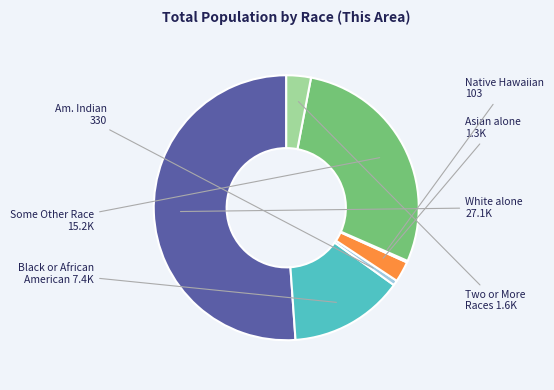

Is there a majority slice in this chart?

Yes